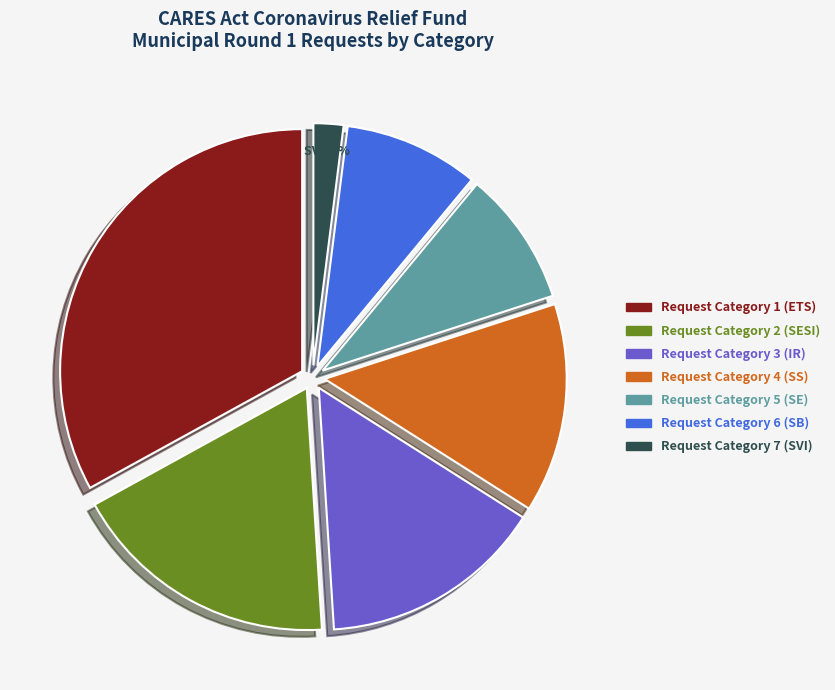

Does any single category account for the majority?

No